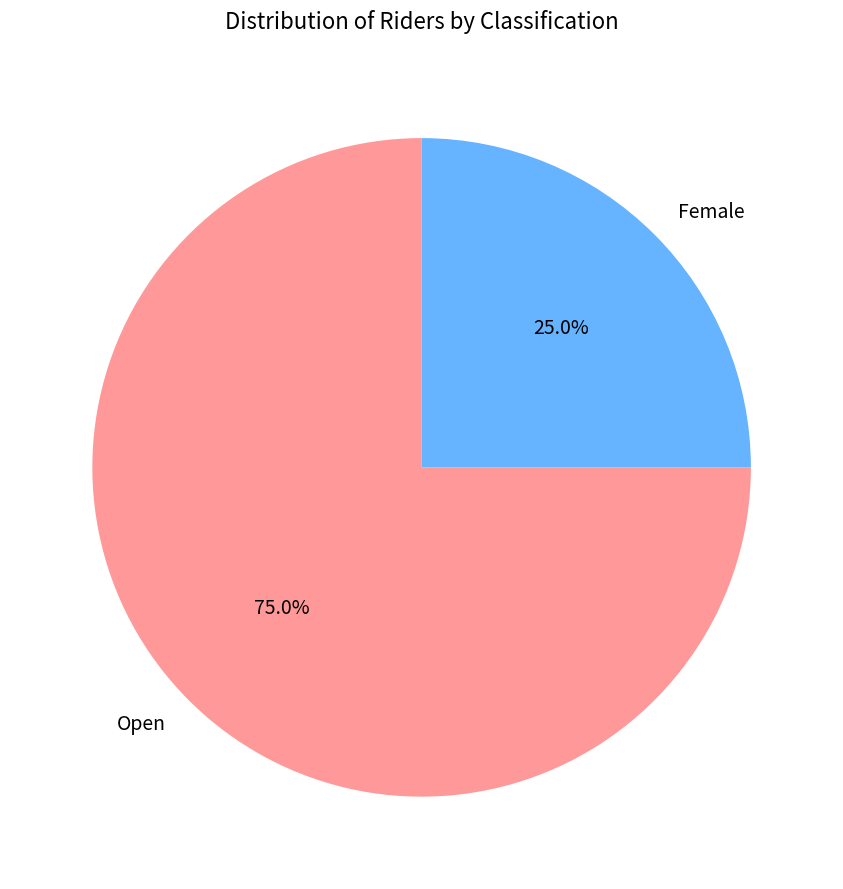

What percentage is the Open slice, to the nearest percent?

75%